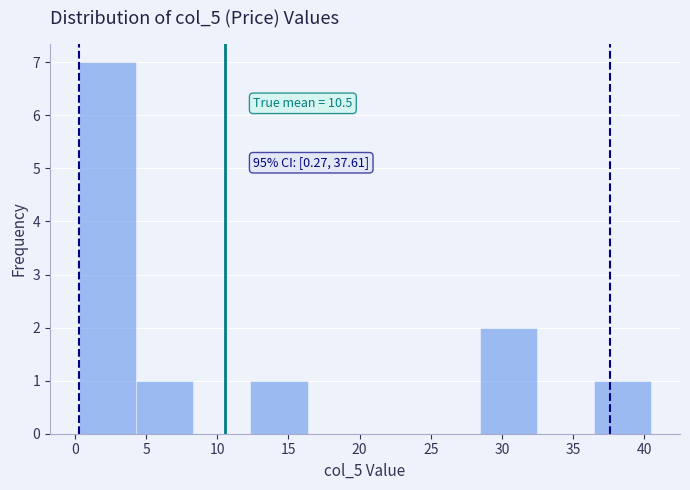

Which range on the x-axis has the tallest bar?

0.5 to 4.5